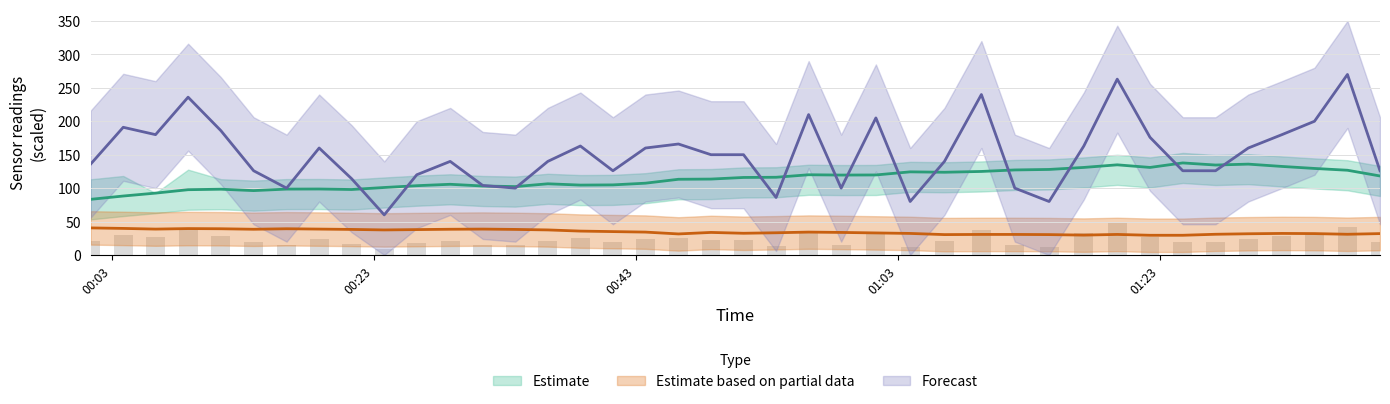

What is the minimum value shown in the chart?

9.0